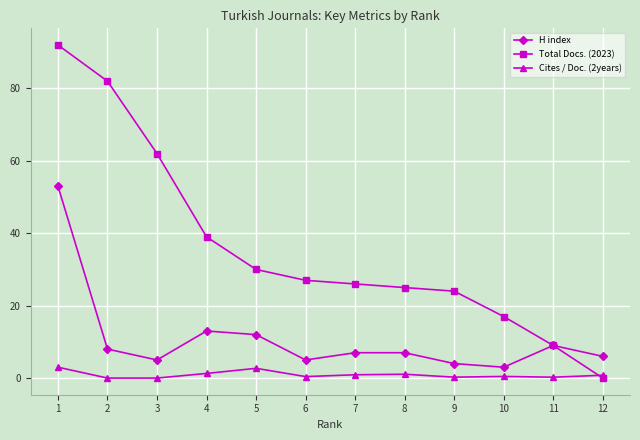

How many distinct data groups are displayed?

3